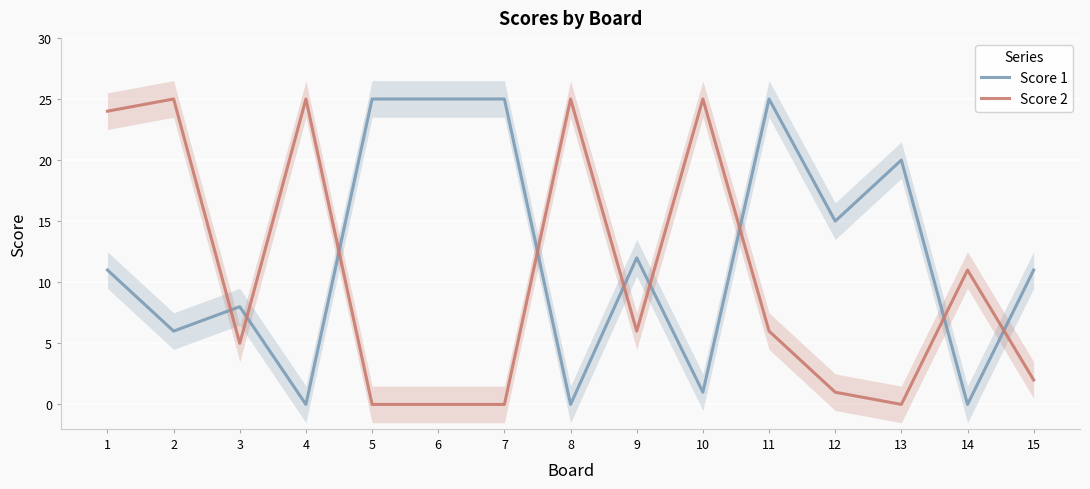

At which label is Score 2 closest to 12?

14